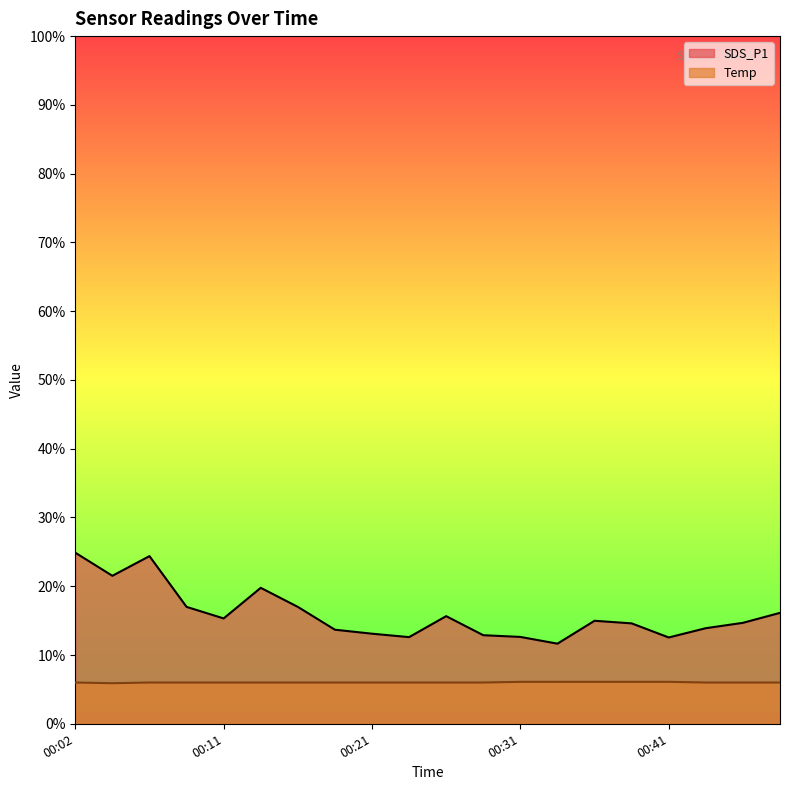

What is the sum of the SDS_P1 values at 00:36 and 00:48?

31.1